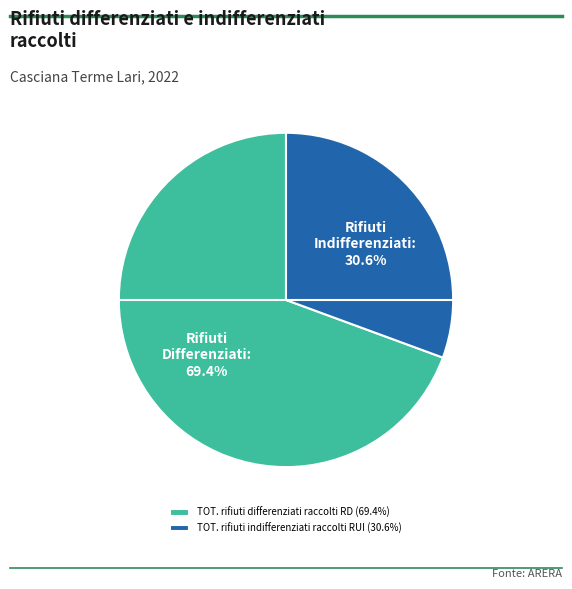

Combined, do TOT. rifiuti indifferenziati raccolti RUI and TOT. rifiuti differenziati raccolti RD account for over 50%?

Yes